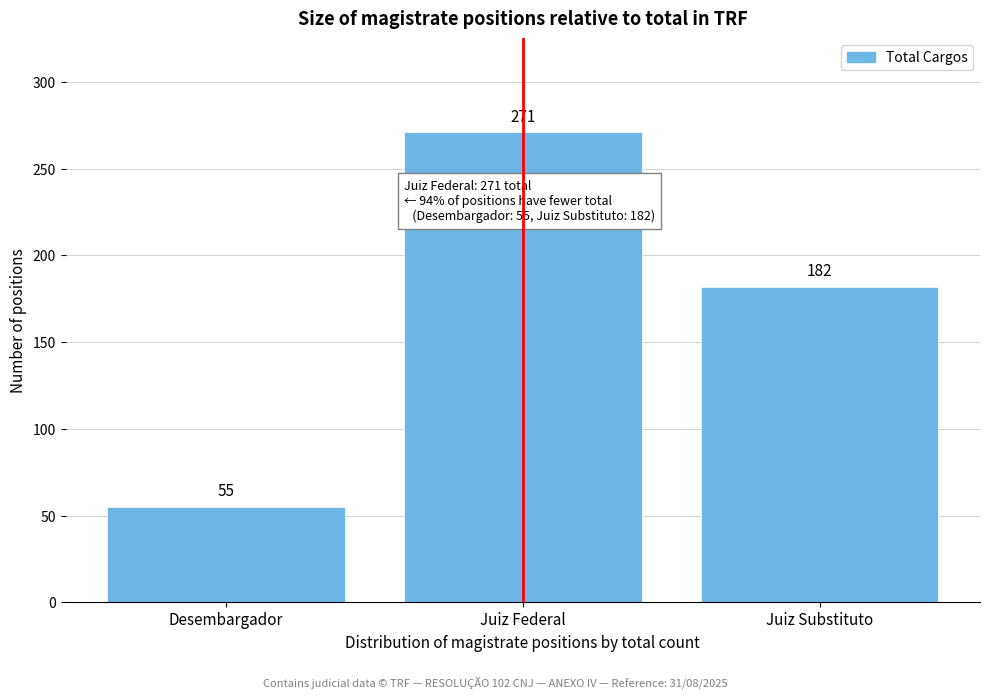

Reading left to right, extract all data points from this chart.

Desembargador=55	Juiz Federal=271	Juiz Substituto=182